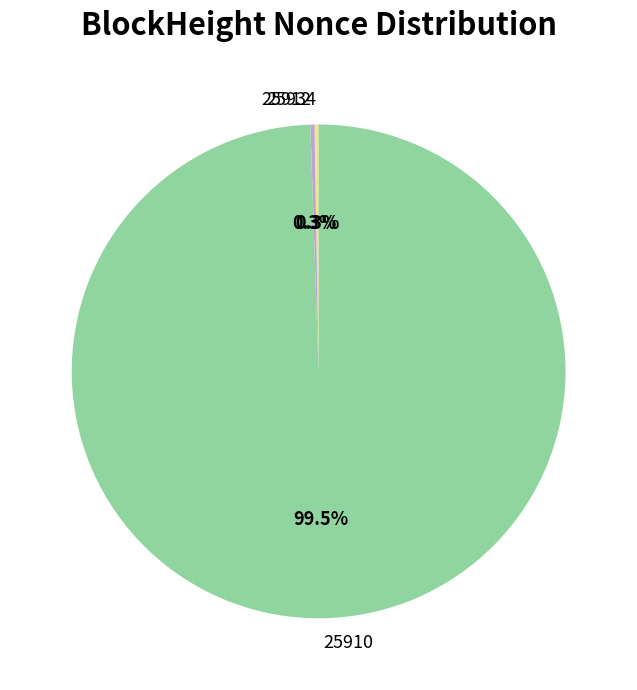

Is there any slice that represents more than half of the pie?

Yes